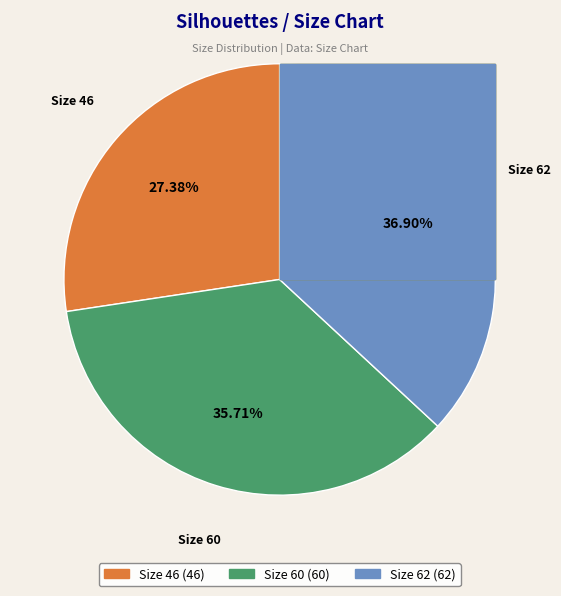

How many slices are in this pie chart?

3